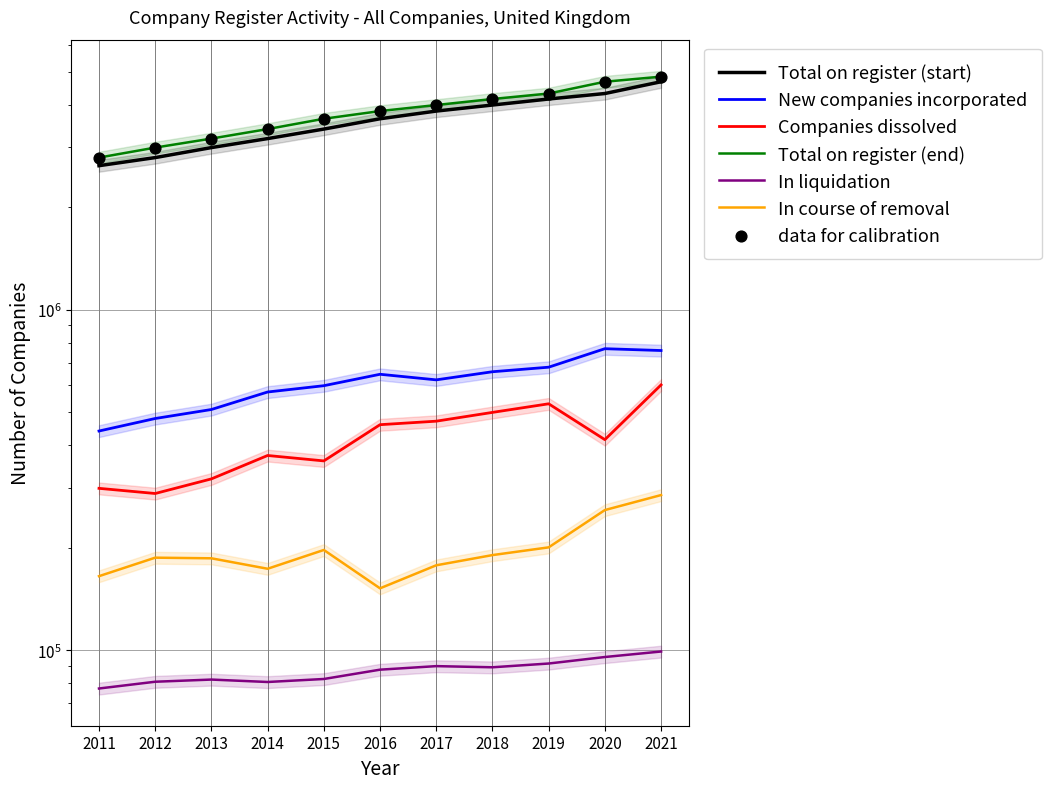

At which category is the sum across all series the highest?

2021